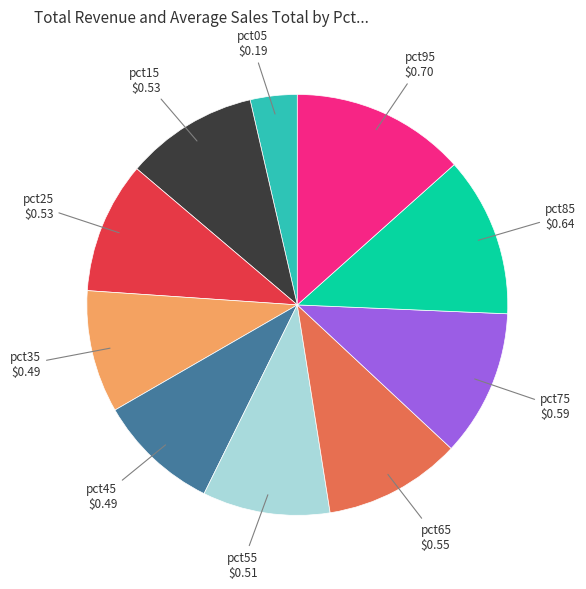

Is there any slice that represents more than half of the pie?

No